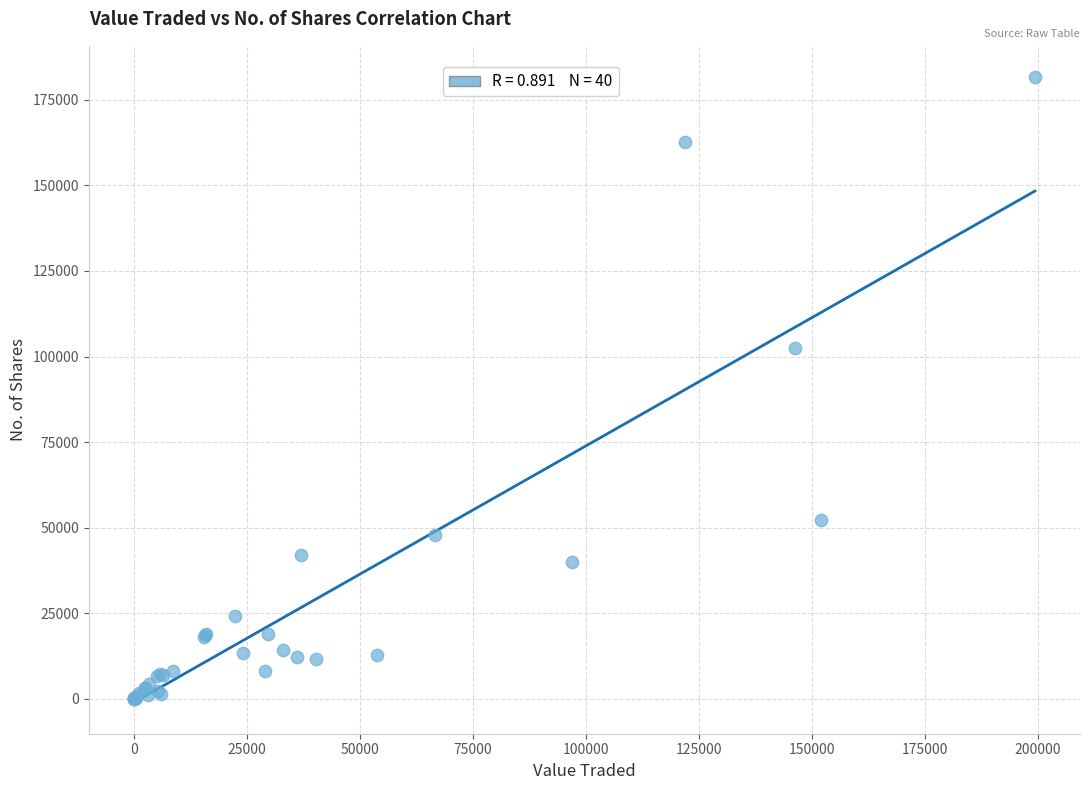

What Y value in the scatter plot is closest to 90824?

102571